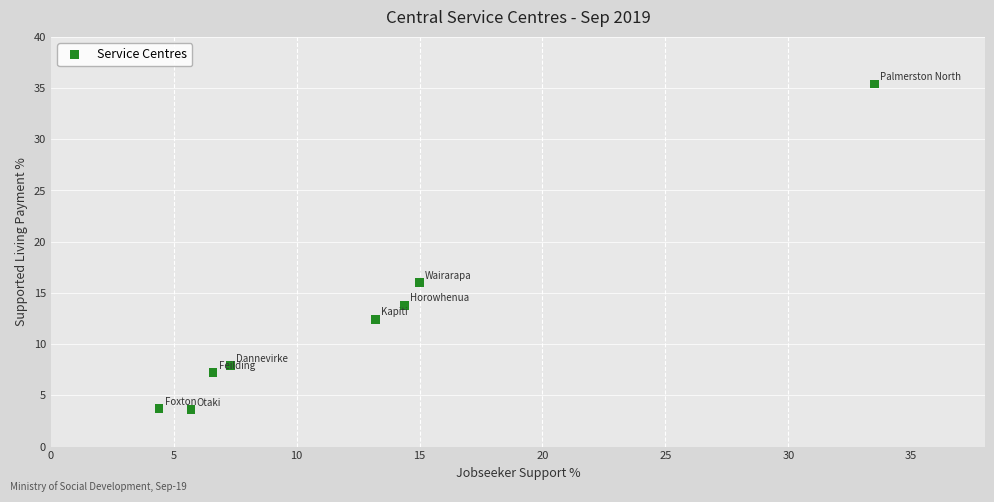

What is the range of X values (max minus min)?

29.1